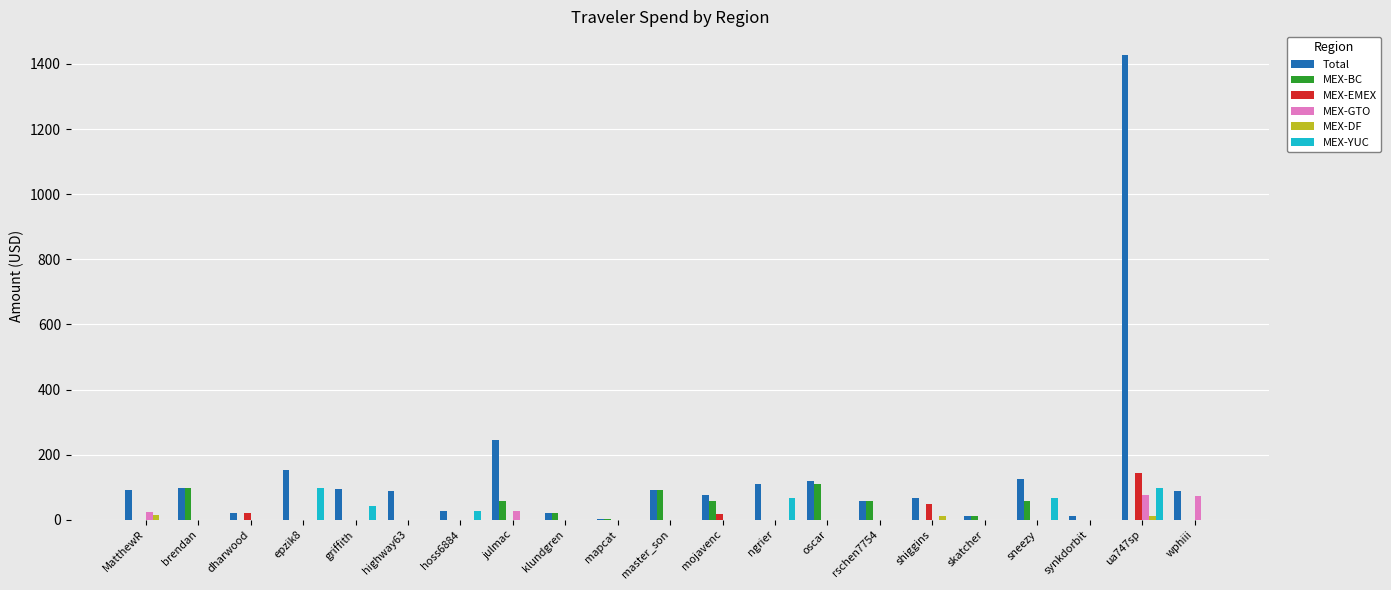

Which label corresponds to the largest value in the chart?

ua747sp